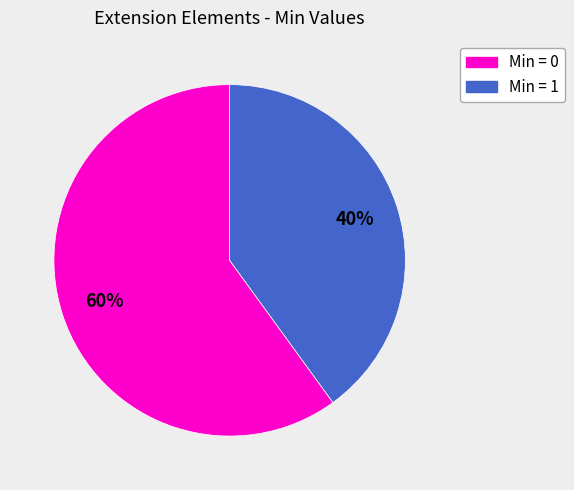

Is there a majority slice in this chart?

Yes